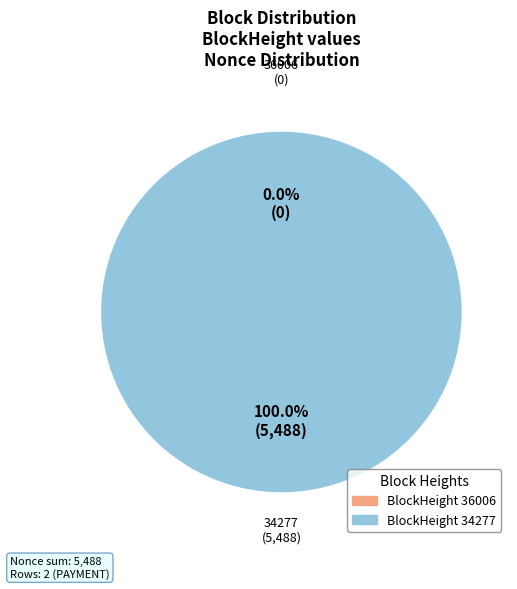

How many segments does this pie chart have?

2